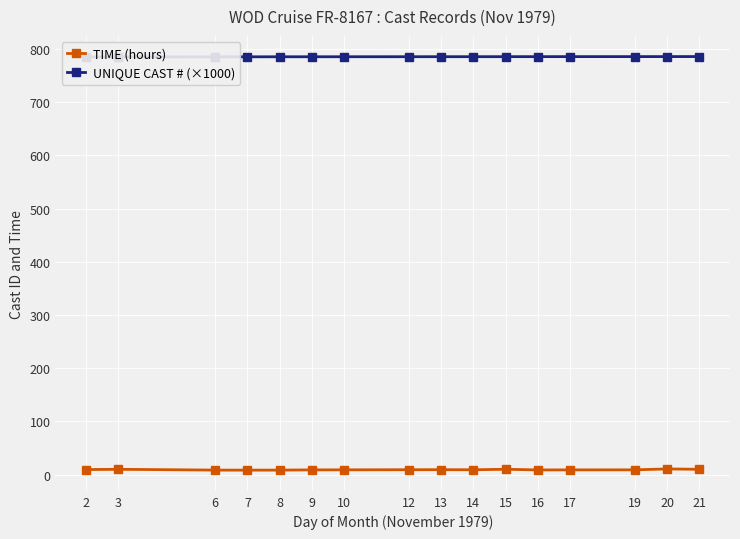

True or false: UNIQUE CAST # (×1000) and TIME (hours) cross at least once.

False